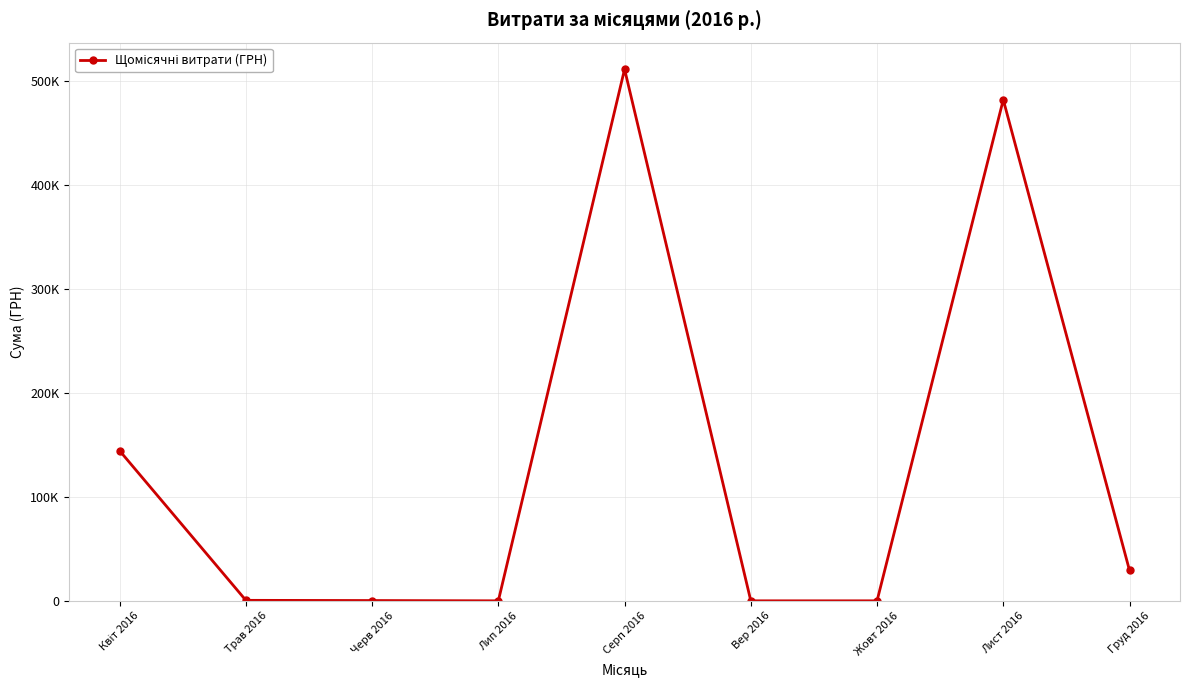

True or false: the data has more than 0 interior local peaks.

True